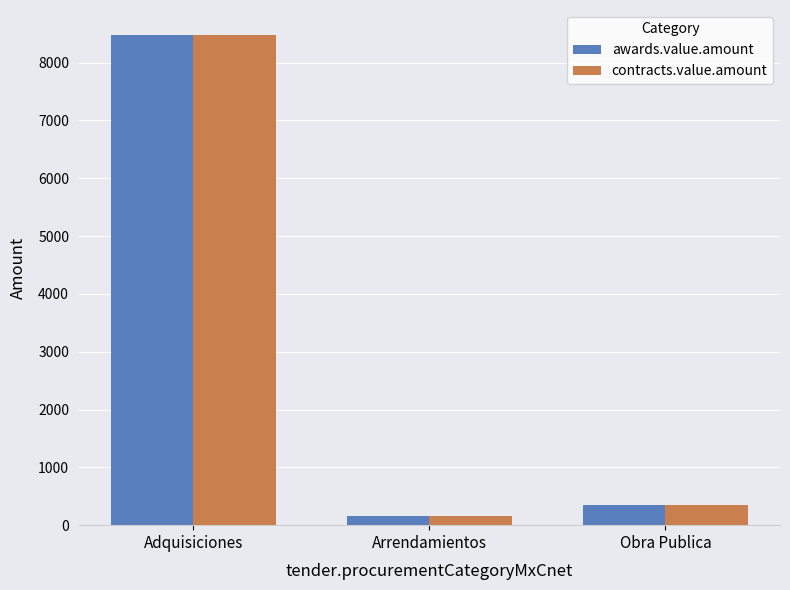

The value of contracts.value.amount at Obra Publica is 346. True or false?

True